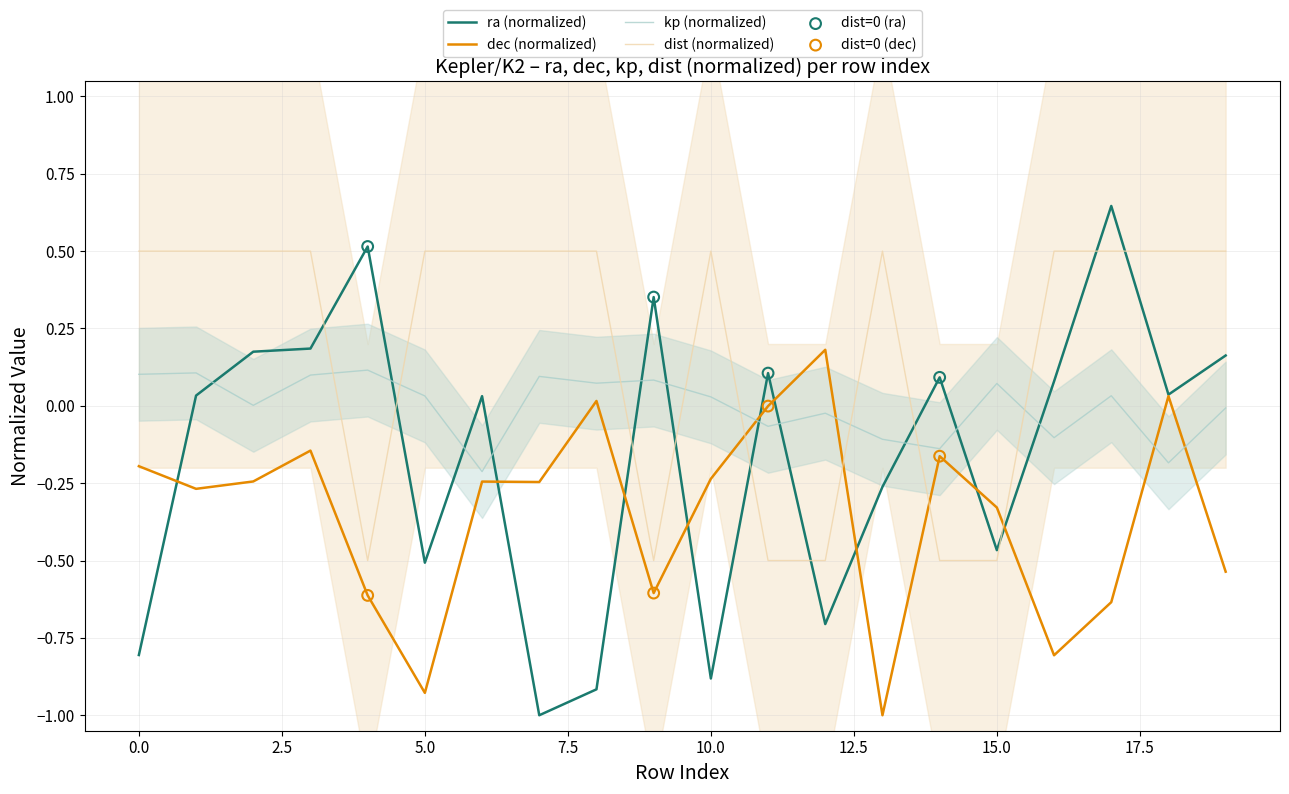

What are all the series names shown in the legend?

ra, dec, kp, dist